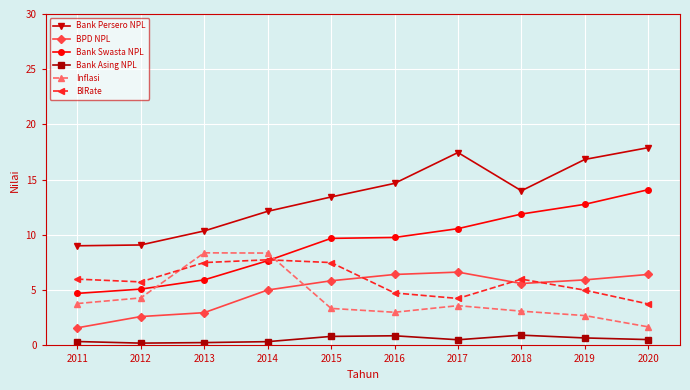

How many lines are shown in the chart?

6